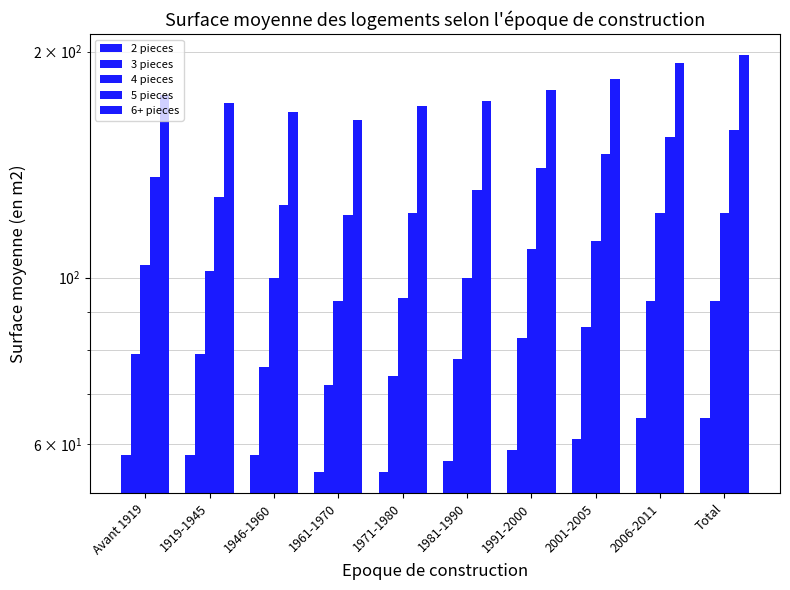

What are all the series names shown in the legend?

2 pieces, 3 pieces, 4 pieces, 5 pieces, 6+ pieces